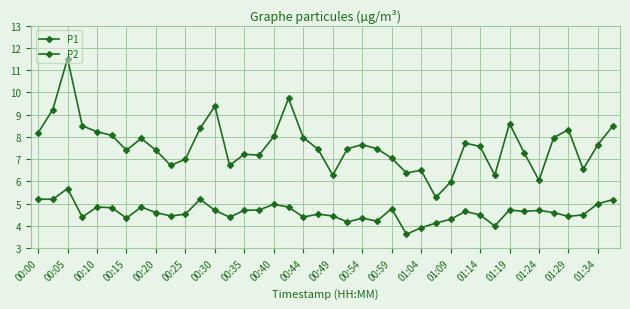

True or false: P2 and P1 cross at least once.

False